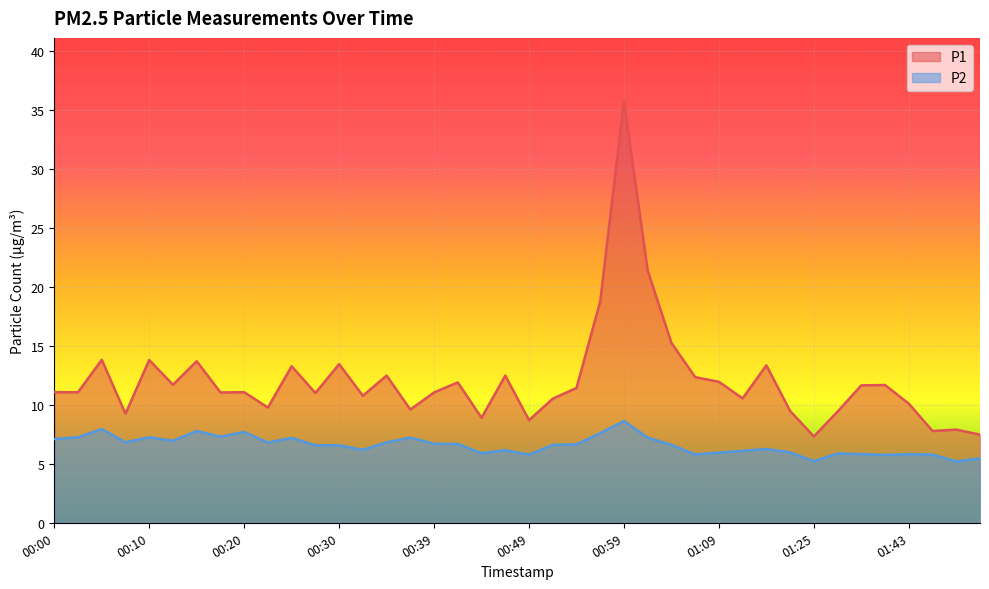

At how many categories does at least one series exceed 22?

1